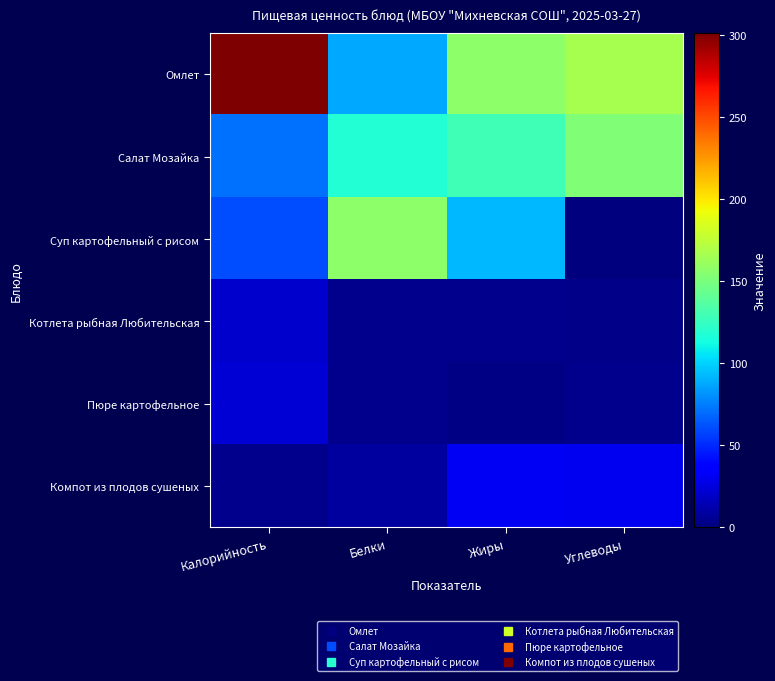

Which series changed the most between Белки and Углеводы?

Суп картофельный с рисом